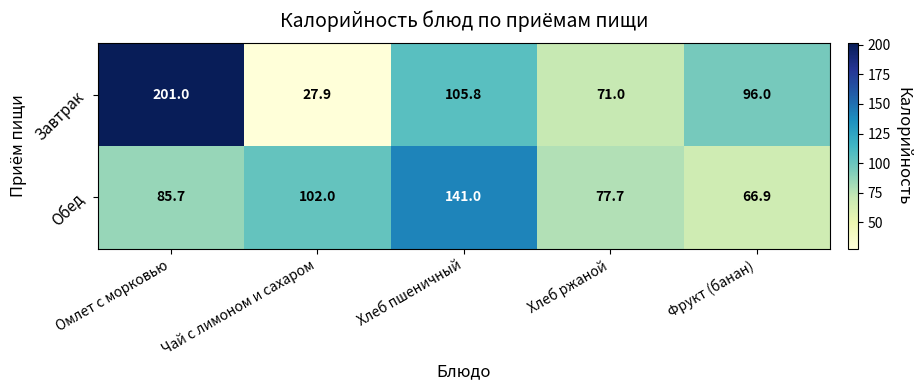

At how many categories does at least one series exceed 160?

1